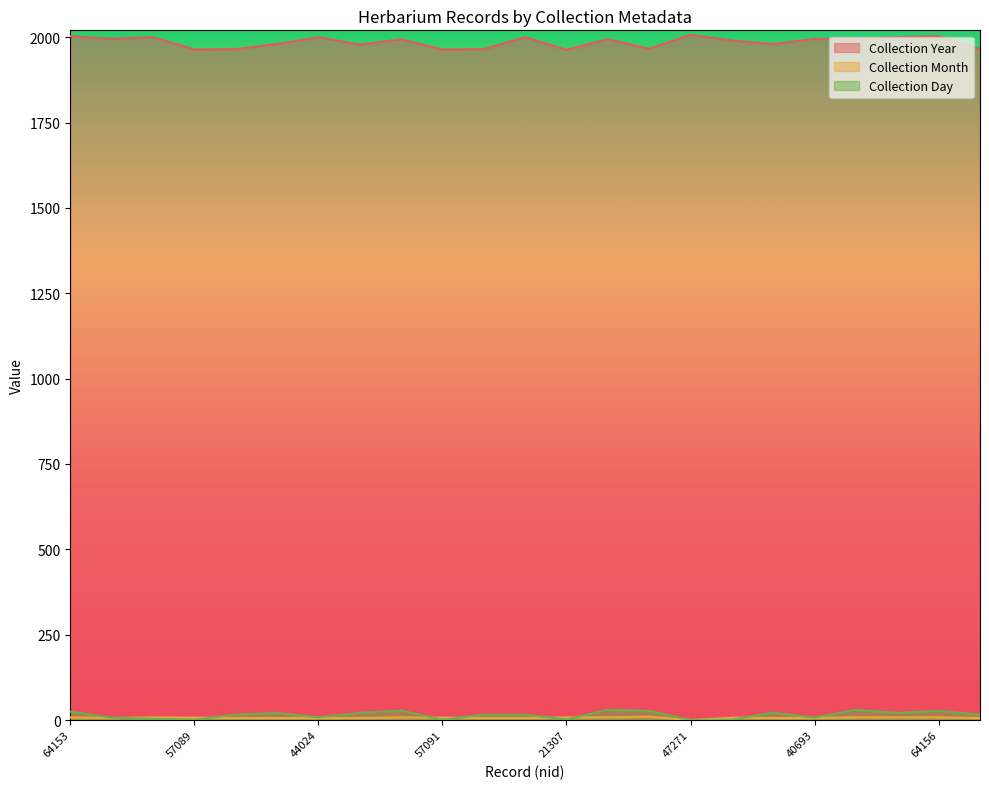

At 64156, list the series in order from largest to smallest.

Collection Year, Collection Day, Collection Month